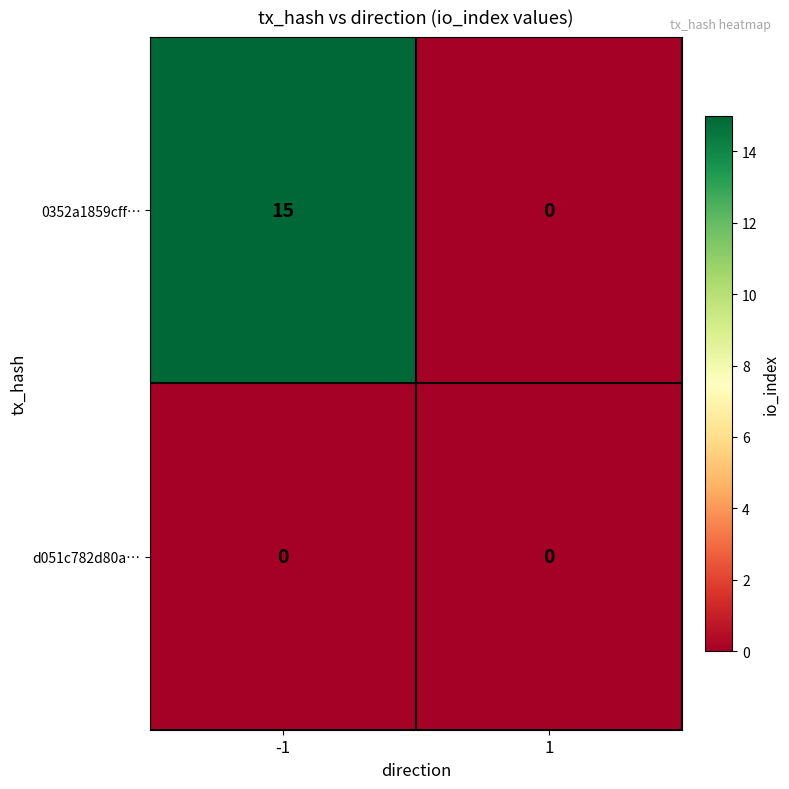

What is the greatest value displayed?

15